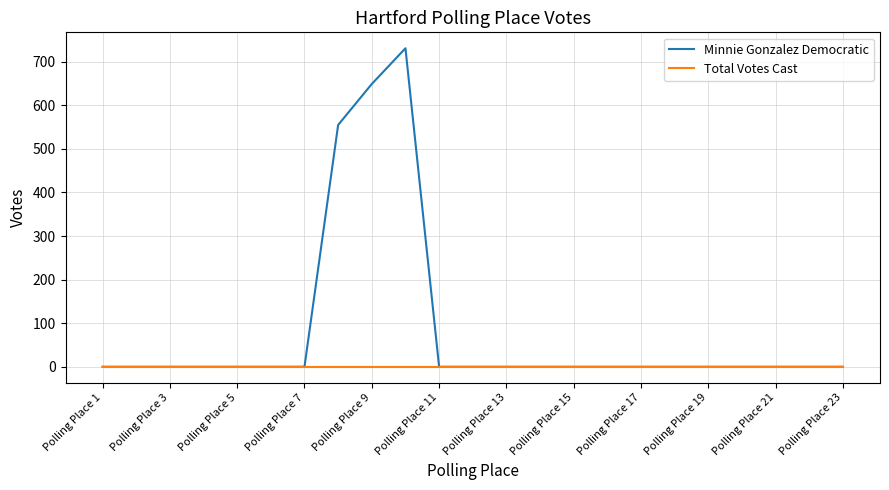

Count the number of categories in the chart.

23